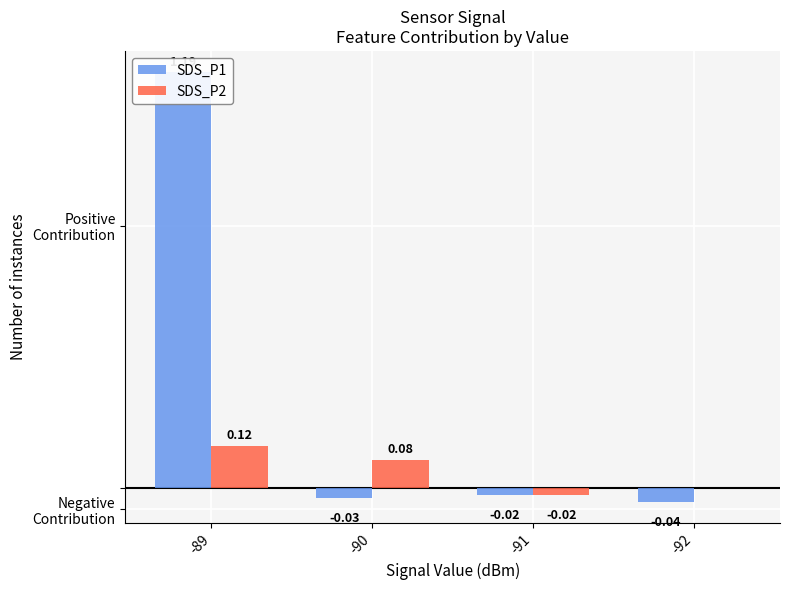

How many bars are there in total?

8